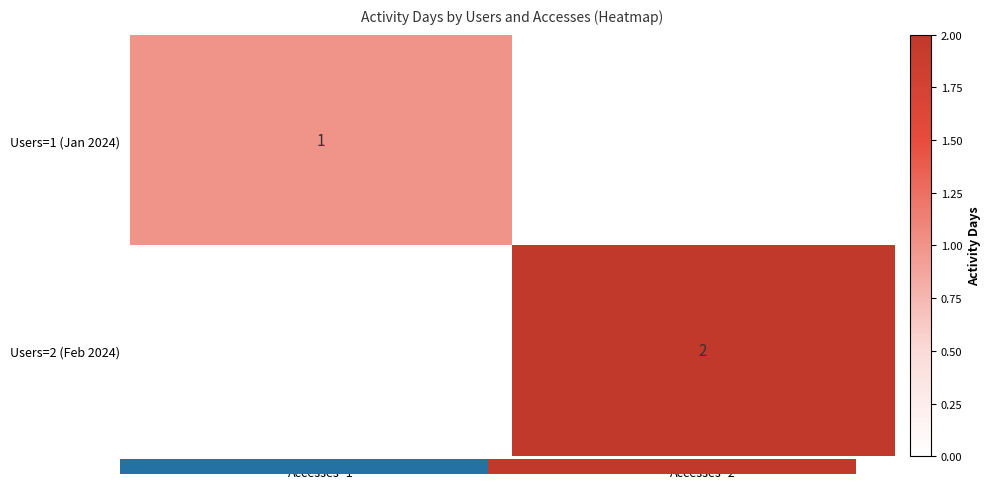

True or false: Users=1 (Jan 2024) has a value of 2 at Accesses=1.

False